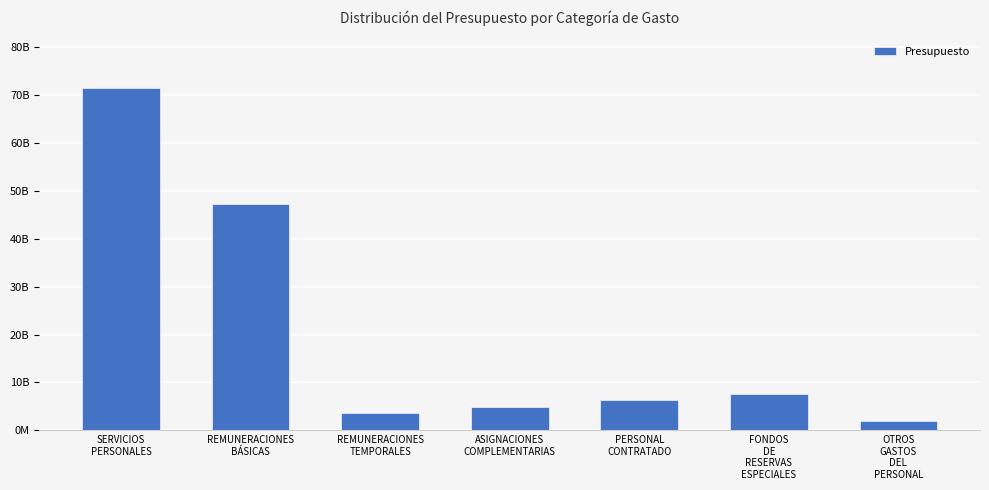

Are the bars grouped side by side (vs. stacked)?

No